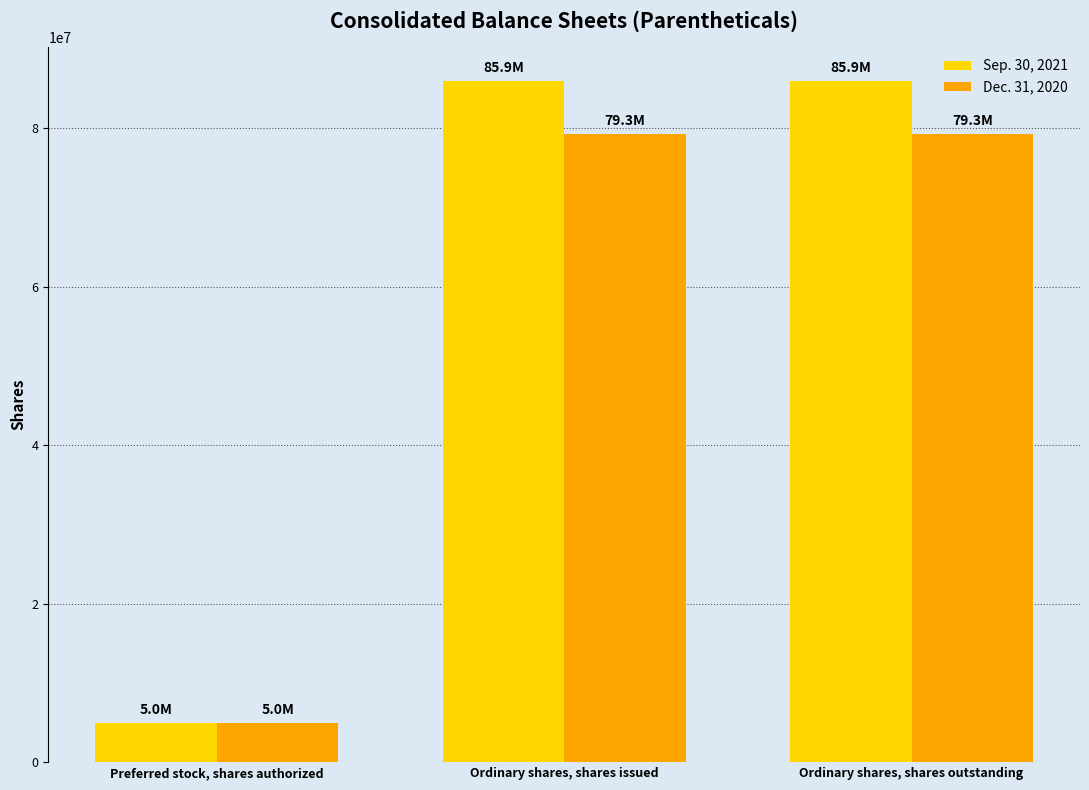

What is the value of the Dec. 31, 2020 bar at the 3rd from the left?

79302428